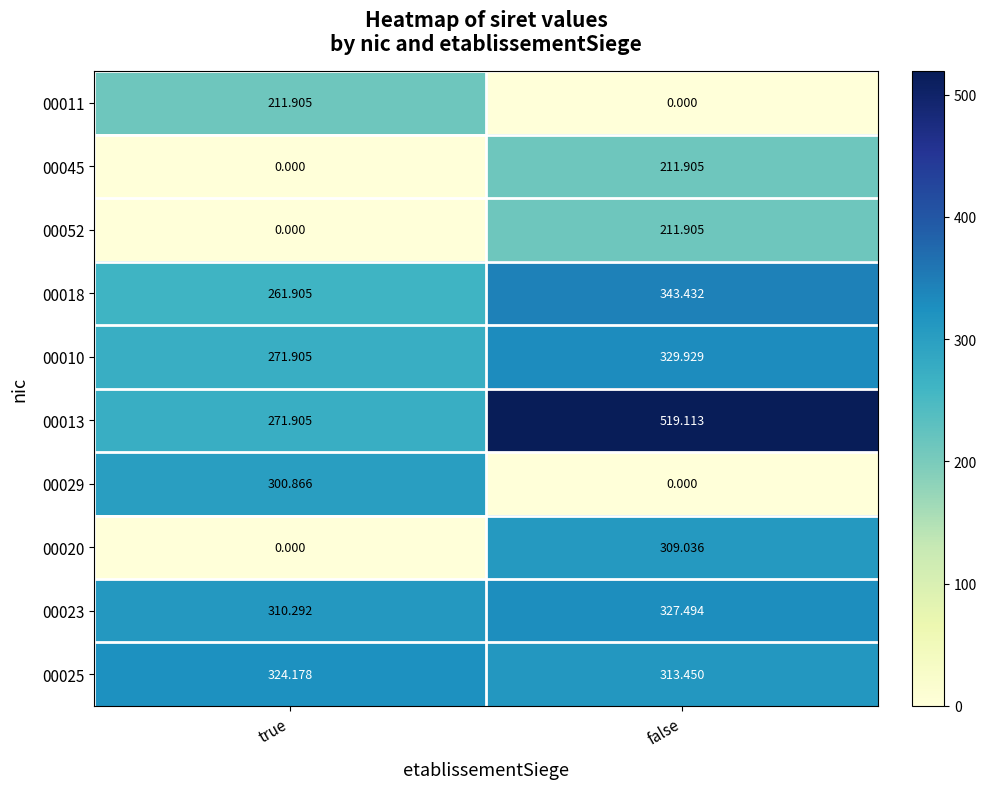

Which series changed the most between true and false?

00020